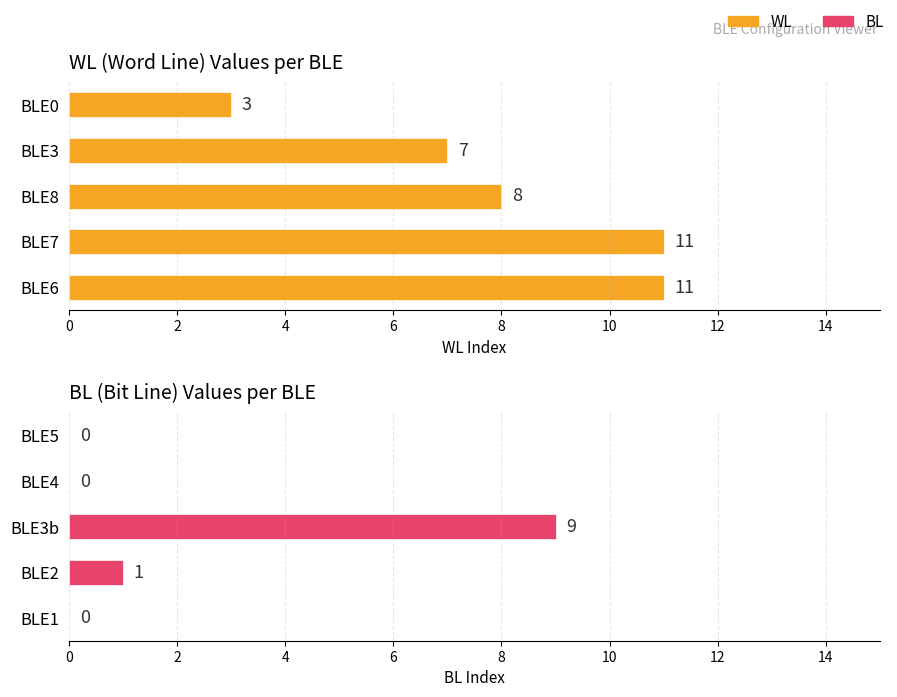

Reading left to right, what are all the values shown in this chart?

WL: 11	11	8	7	3
BL: 0	1	9	0	0